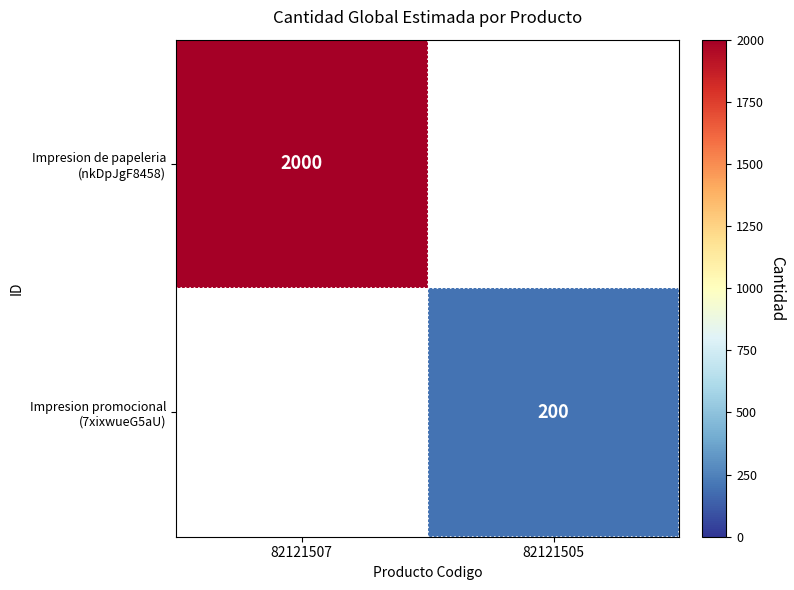

List the series in order of their peak value, highest first.

Impresion de papeleria (nkDpJgF8458), Impresion promocional (7xixwueG5aU)